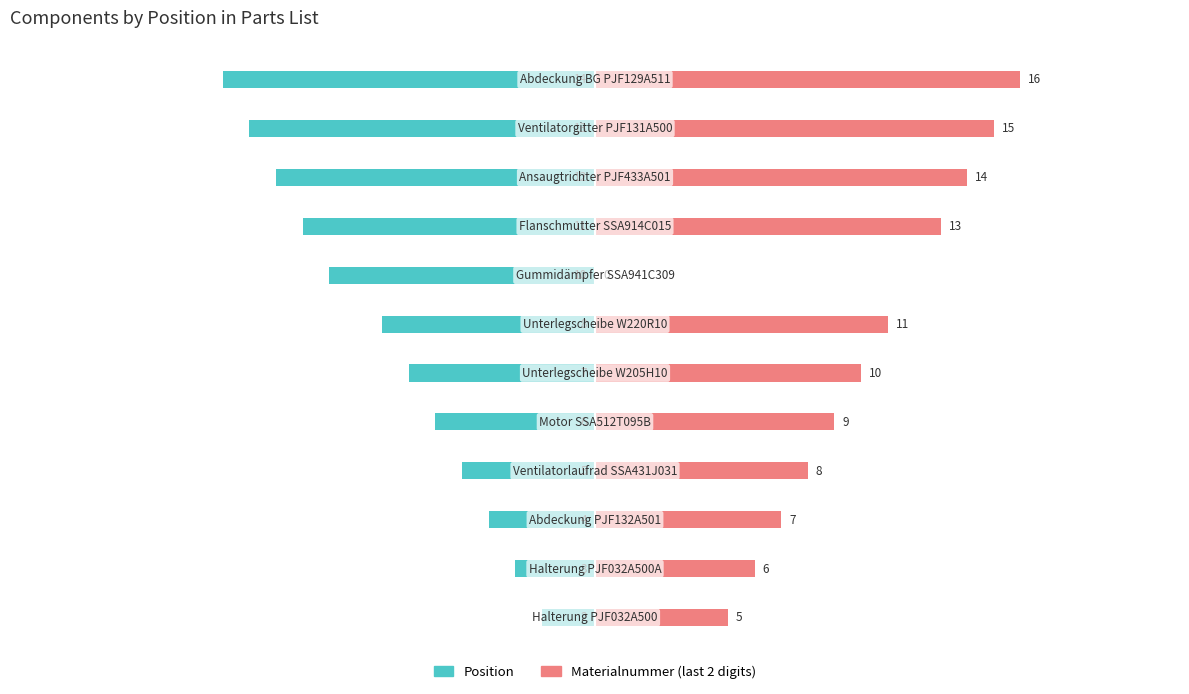

How many data points in Materialnummer (last 2 digits) are above 10?

5